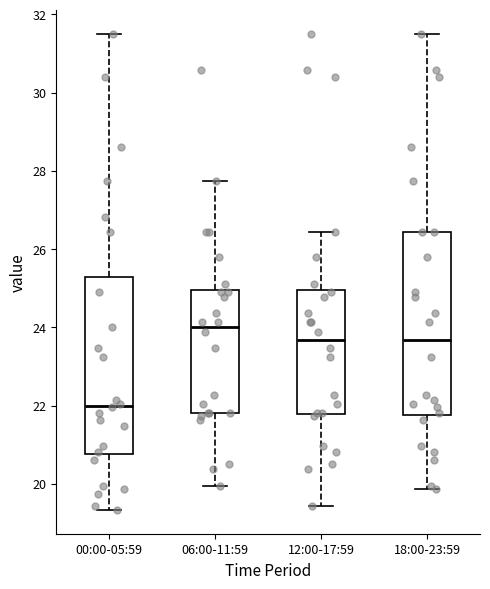

Reading left to right, read every box against the y-axis: the position of its median line, the range the box covers, and the ends of its whiskers. The values are not printed on the chart, so give them approximately, as read against the axis.

00:00-05:59: median 22.0, box 20.8 to 25.2, whiskers 19.4 to 31.6
06:00-11:59: median 24.0, box 21.8 to 25.0, whiskers 20.0 to 27.8
12:00-17:59: median 23.6, box 21.8 to 25.0, whiskers 19.4 to 26.4
18:00-23:59: median 23.6, box 21.8 to 26.4, whiskers 19.8 to 31.6